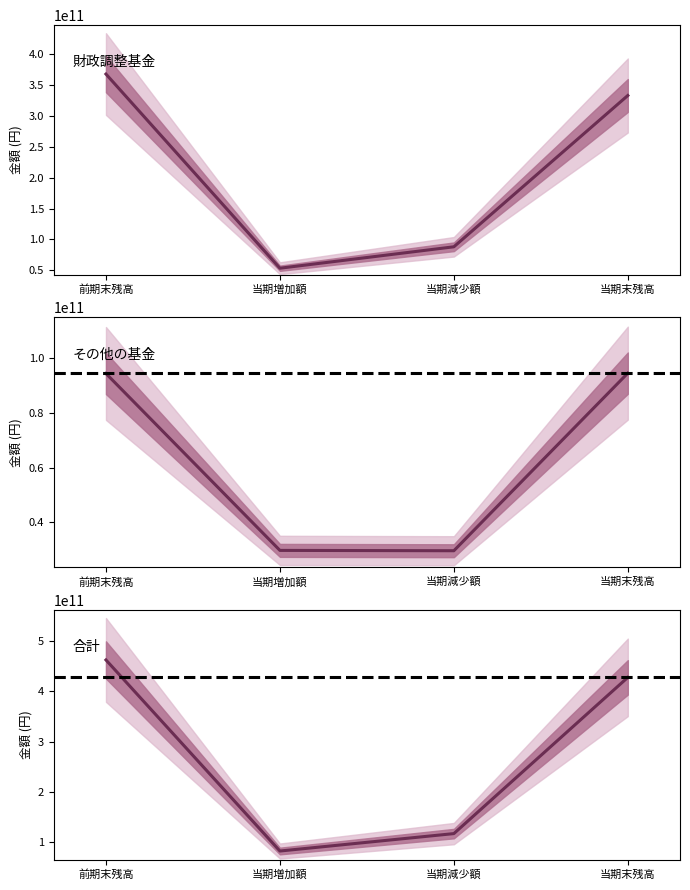

True or false: その他の基金 and 合計 intersect in this chart.

False